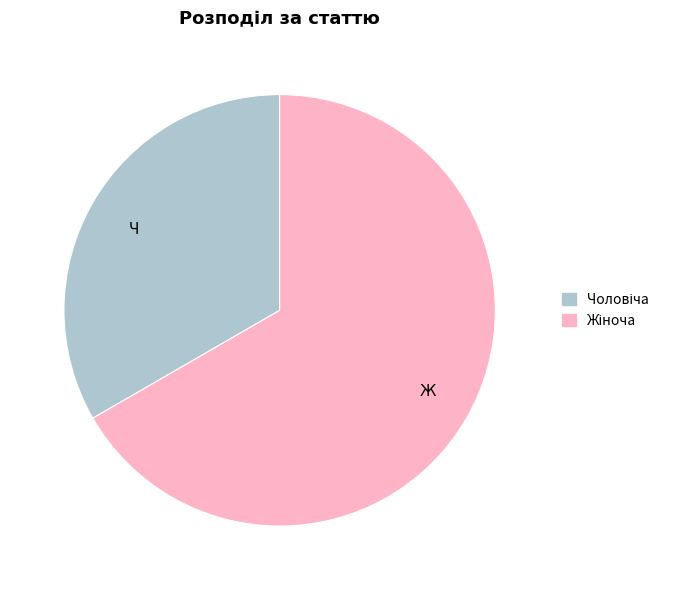

Is there any slice that represents more than half of the pie?

Yes